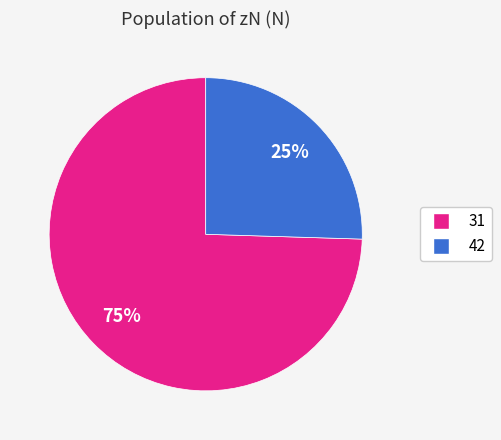

Between 31 and 42, which is larger?

31